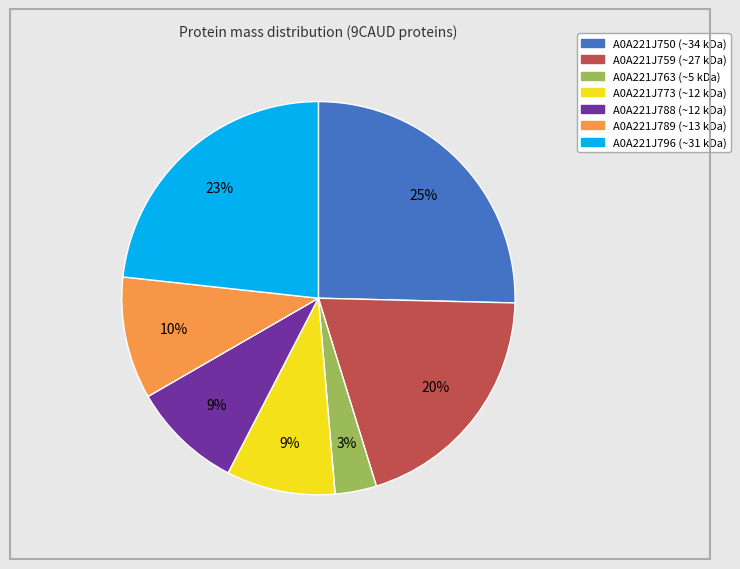

Do A0A221J773 and A0A221J763 together represent more than half of the pie?

No